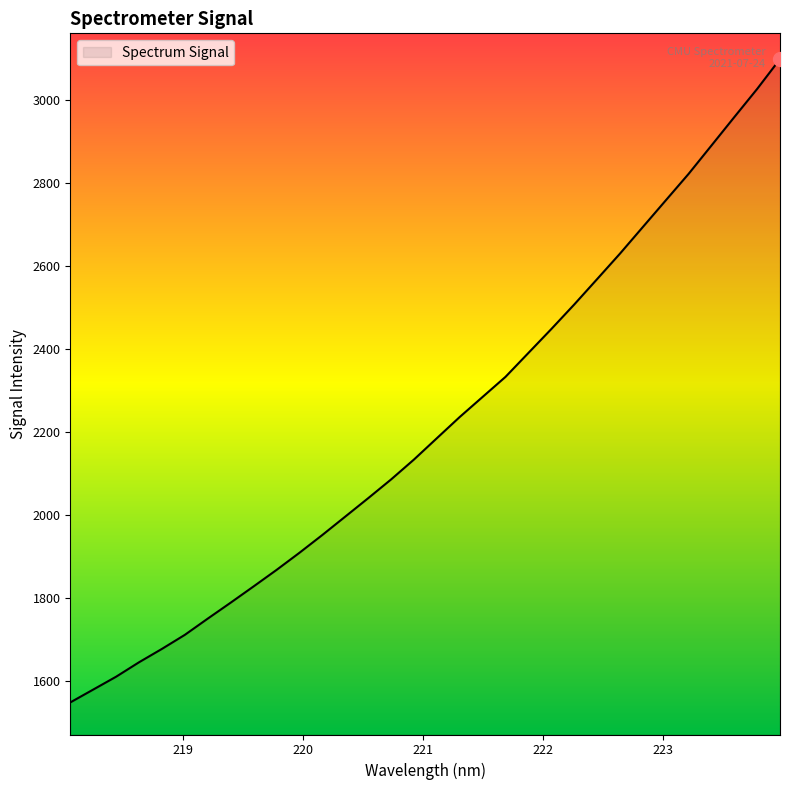

How many lines are shown in the chart?

1